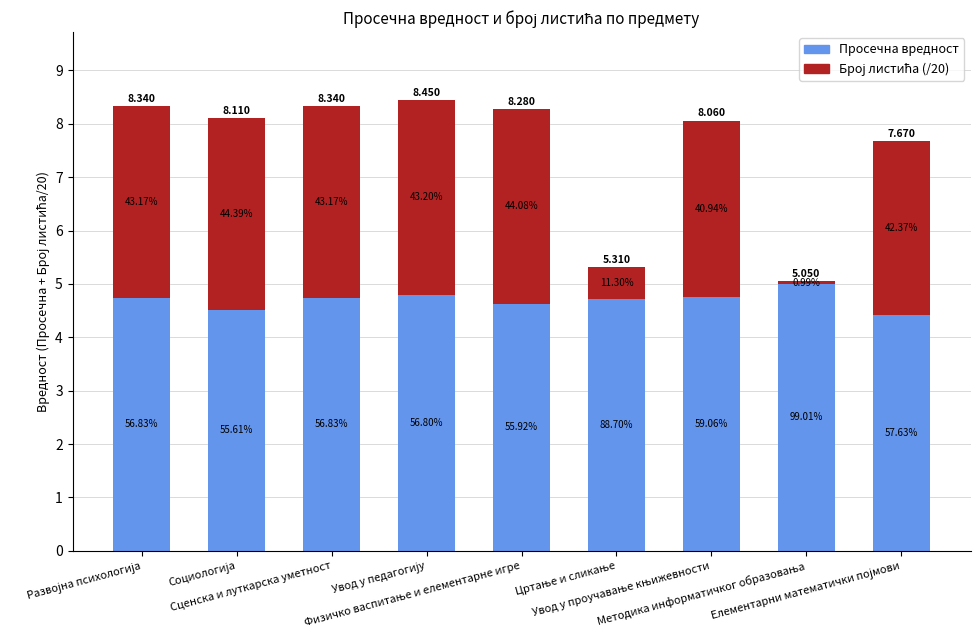

At Физичко васпитање и елементарне игре, list the series in order from largest to smallest.

Просечна вредност, Број листића (/20)